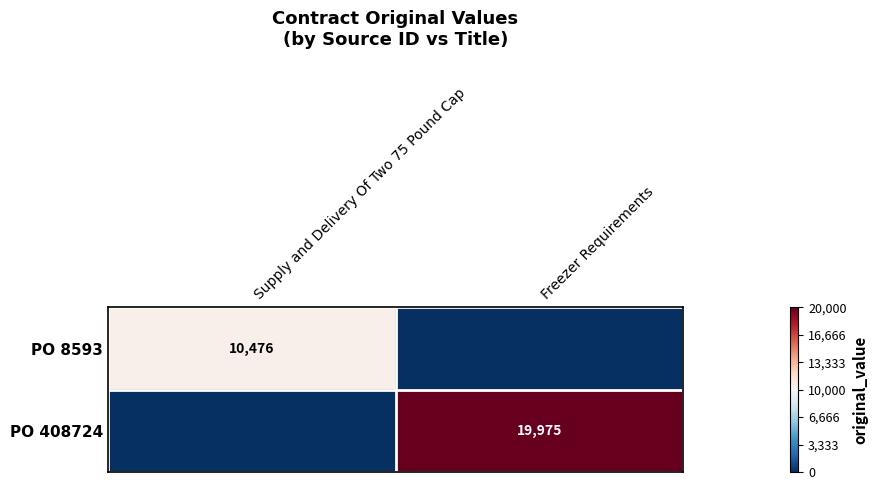

True or false: PO 408724 has a value of 19975 at Freezer Requirements.

True